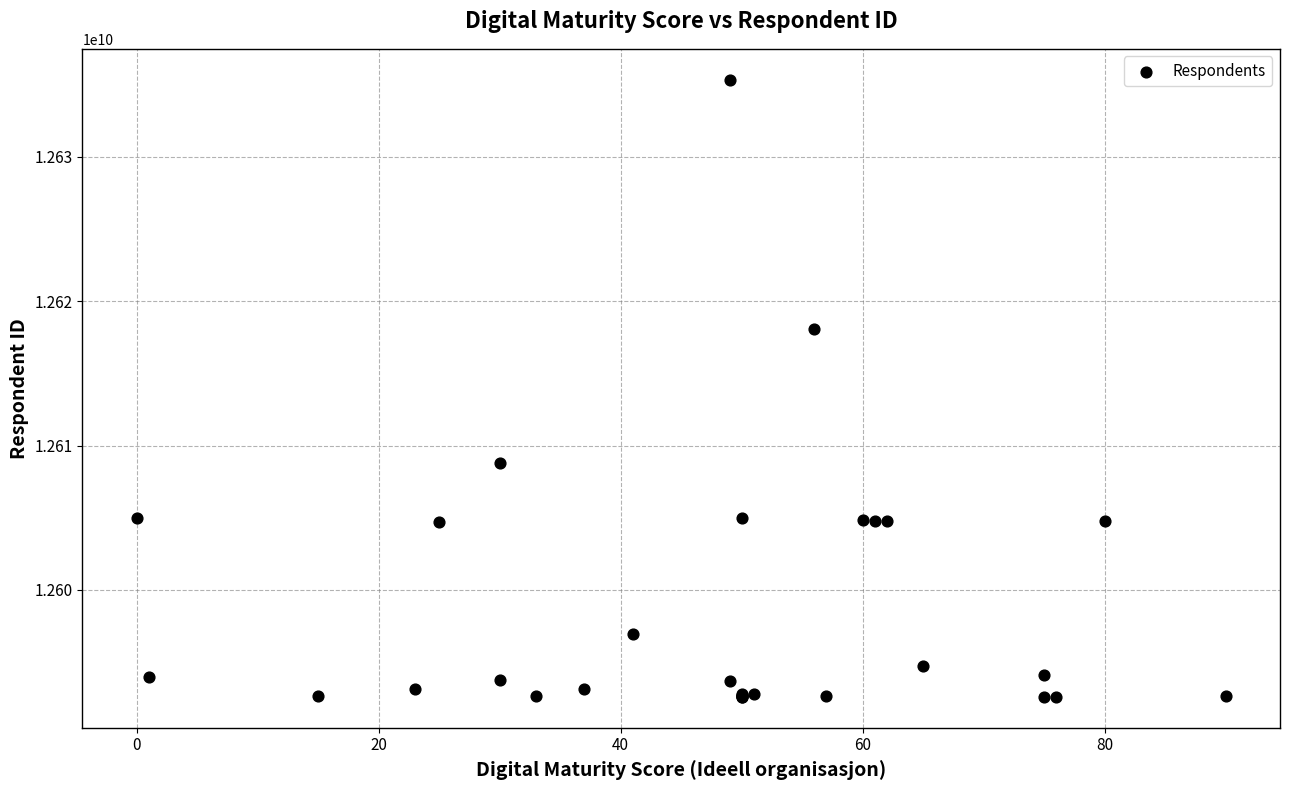

What Y value in the scatter plot is closest to 12613968419?

12618053085